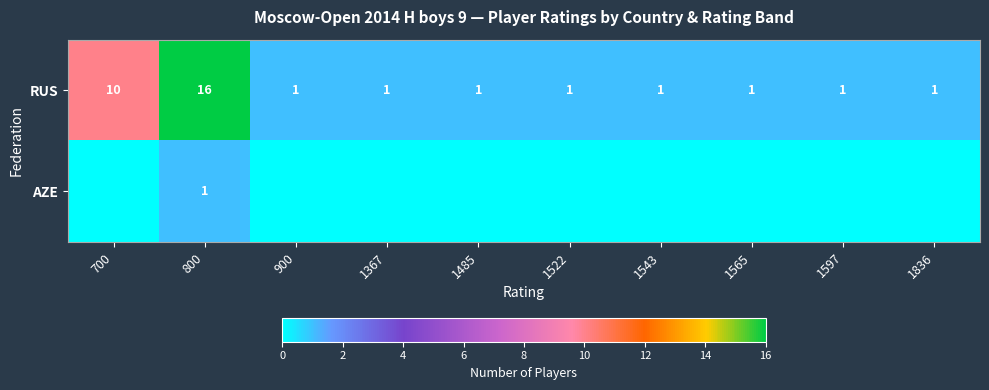

Where is RUS nearest to the value 8?

700